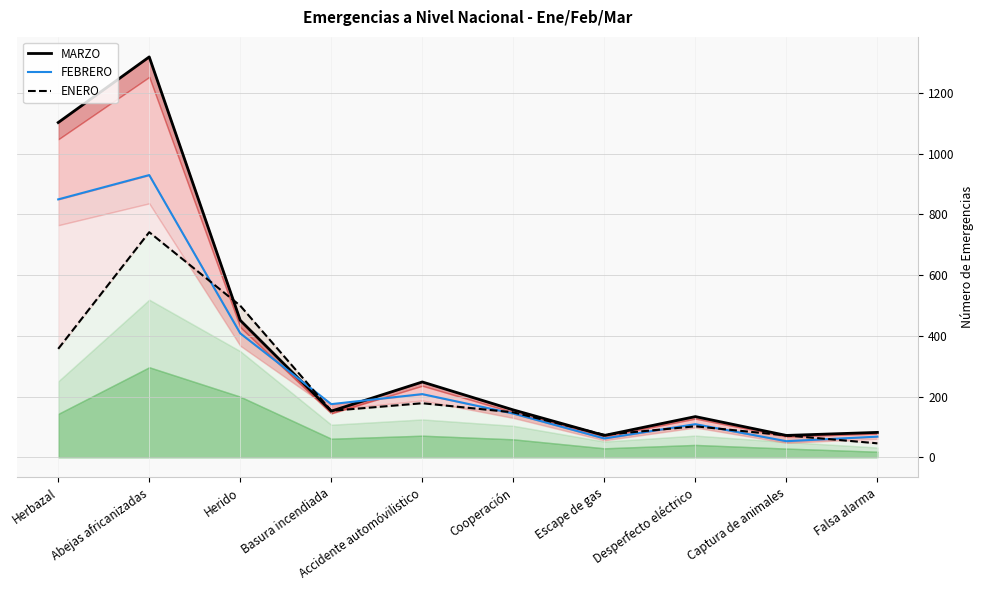

What is the sum of the FEBRERO values at Escape de gas and Cooperación?

206